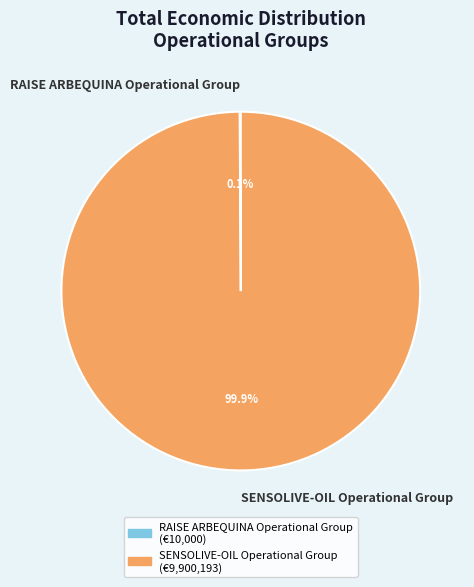

How much of the chart is everything except SENSOLIVE-OIL Operational Group?

0.1%